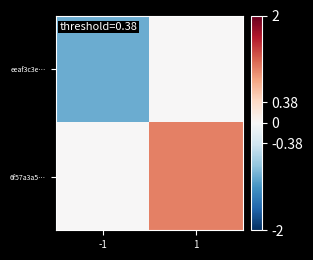

List the series in order of their overall mean, lowest first.

eeaf3c3e…, 6f57a3a5…